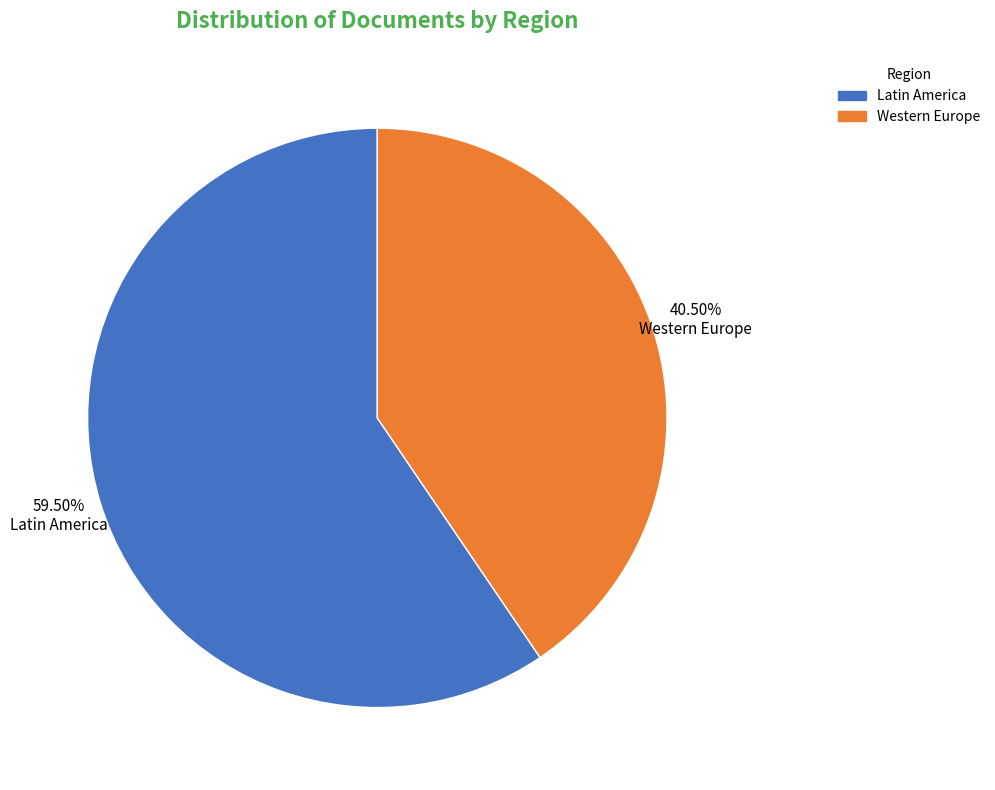

Count the number of slices in the pie.

2